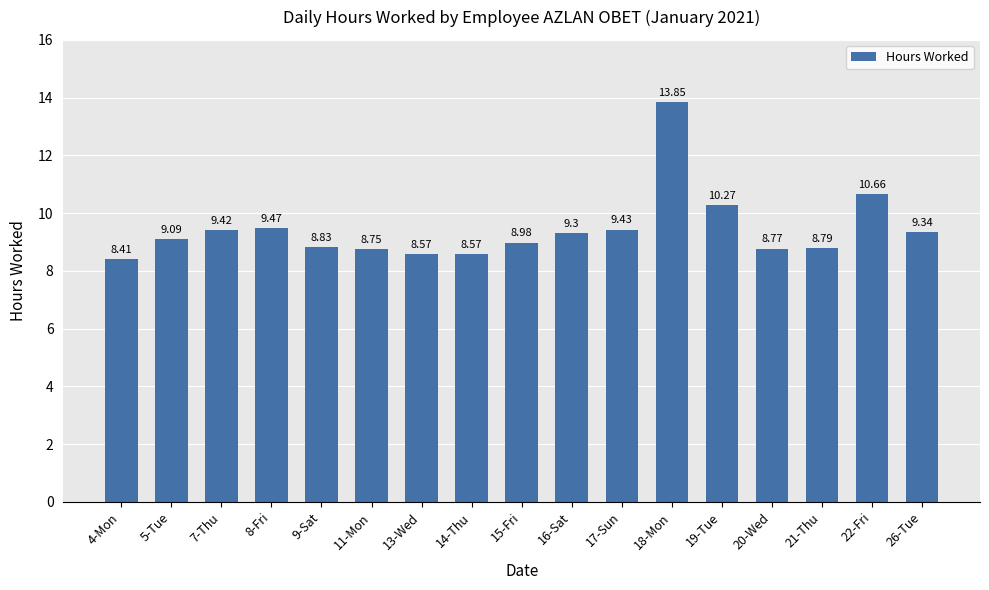

The value at 4-Mon is 12.7. True or false?

False